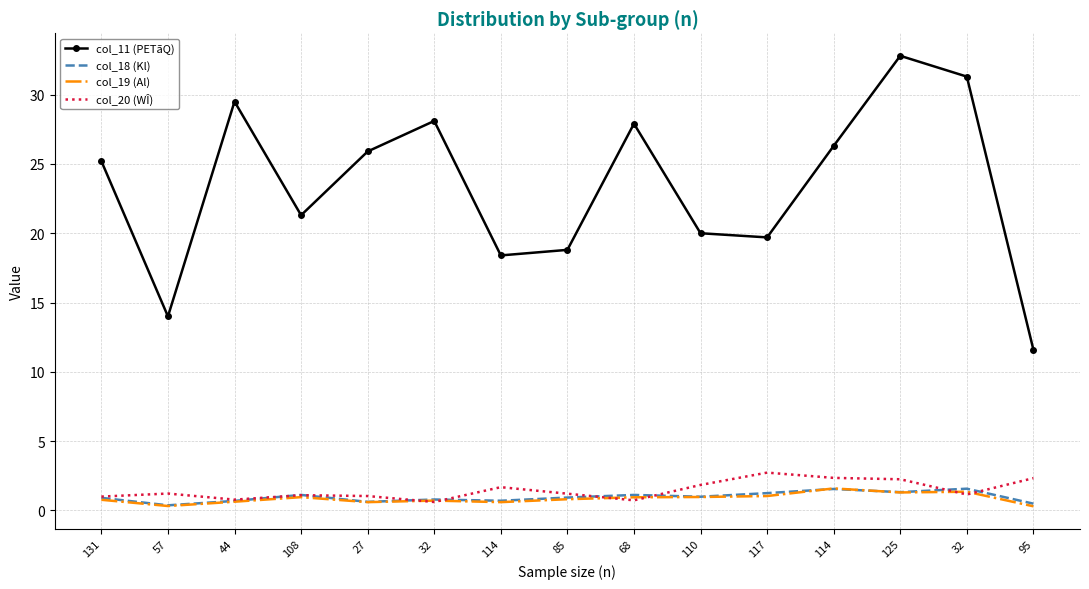

How many times do col_19 (Al) and col_18 (Kl) cross each other?

2